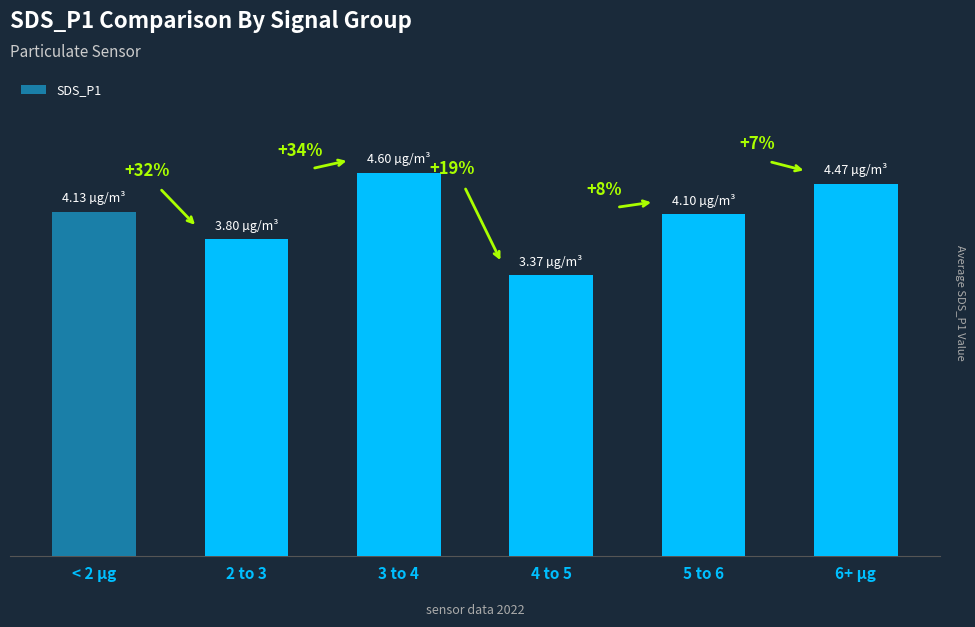

What is the approximate value at 4 to 5?

3.4